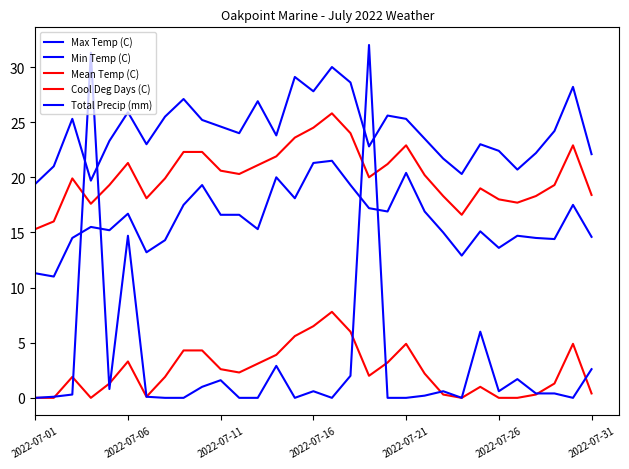

How many lines are shown in the chart?

5